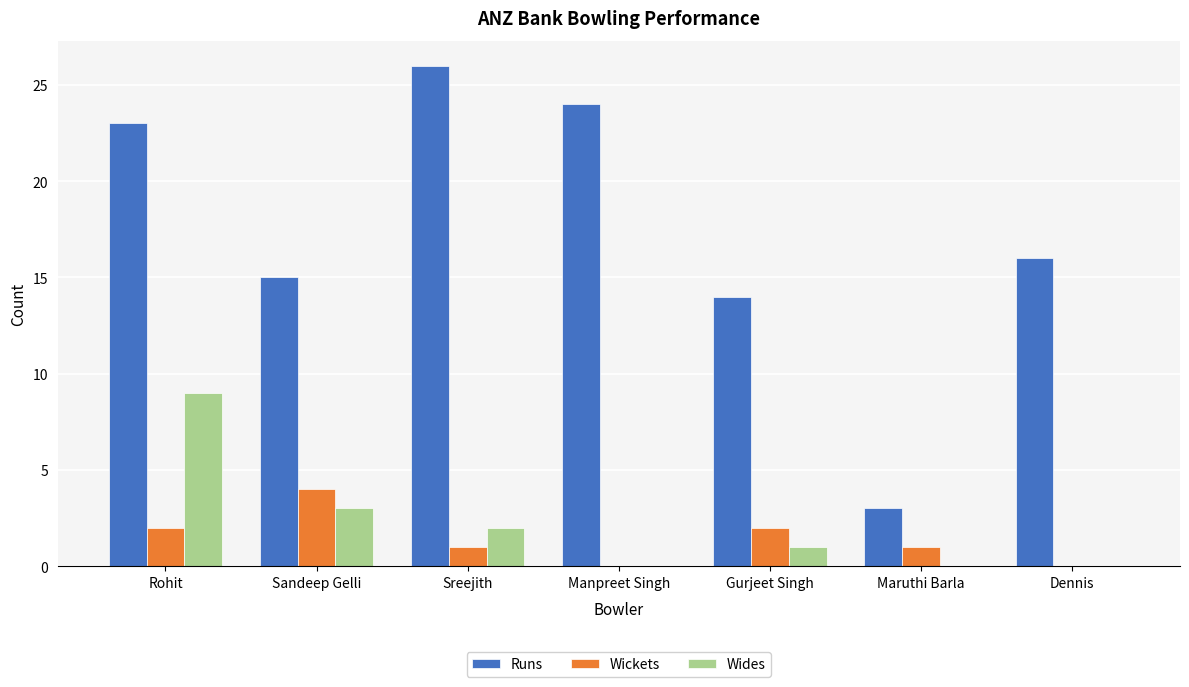

What is the difference between the Wides values at Maruthi Barla and Rohit?

9